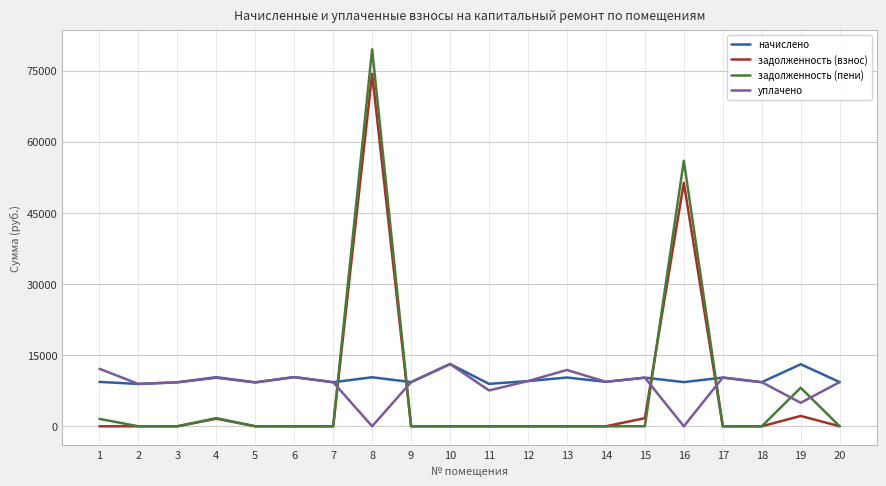

What is the difference between the maximum and minimum values in the задолженность (взнос) series?

74330.2